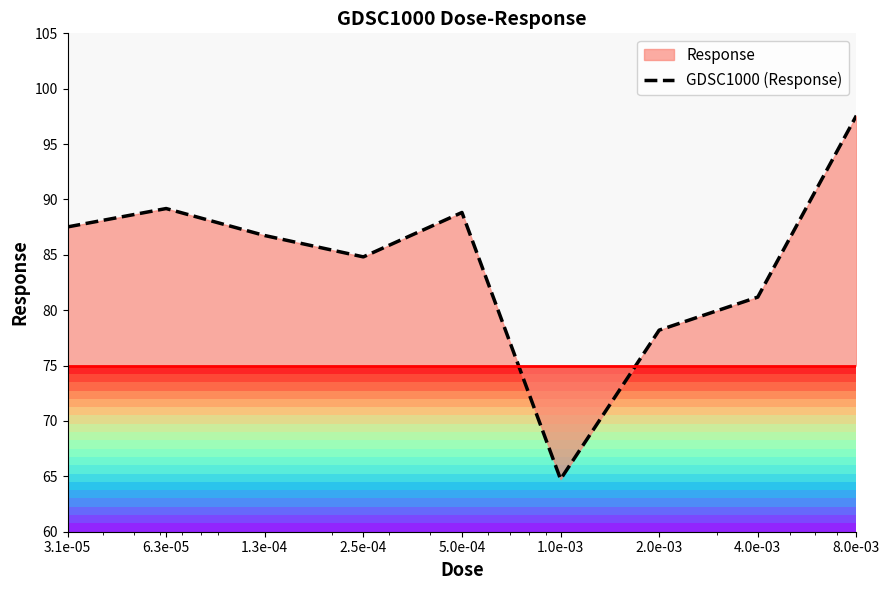

What is the change in value from 5.0e-04 to 1.0e-03?

-24.1